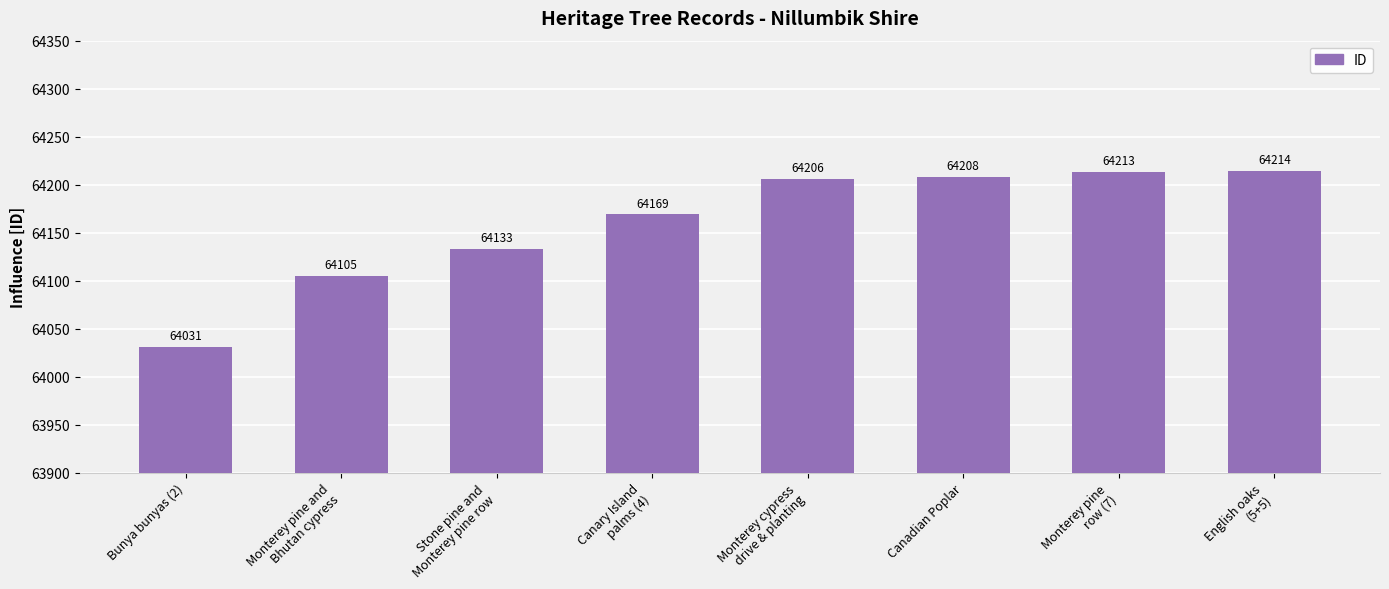

Rank the categories by value from highest to lowest.

English oaks
(5+5), Monterey pine
row (7), Canadian Poplar, Monterey cypress
drive & planting, Canary Island
palms (4), Stone pine and
Monterey pine row, Monterey pine and
Bhutan cypress, Bunya bunyas (2)